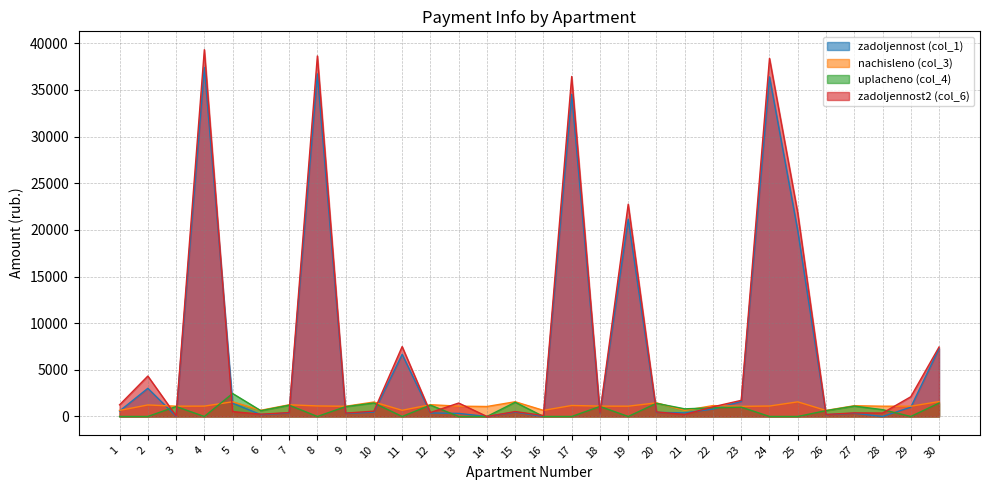

How many values in the zadoljennost (col_1) series exceed 472?

15